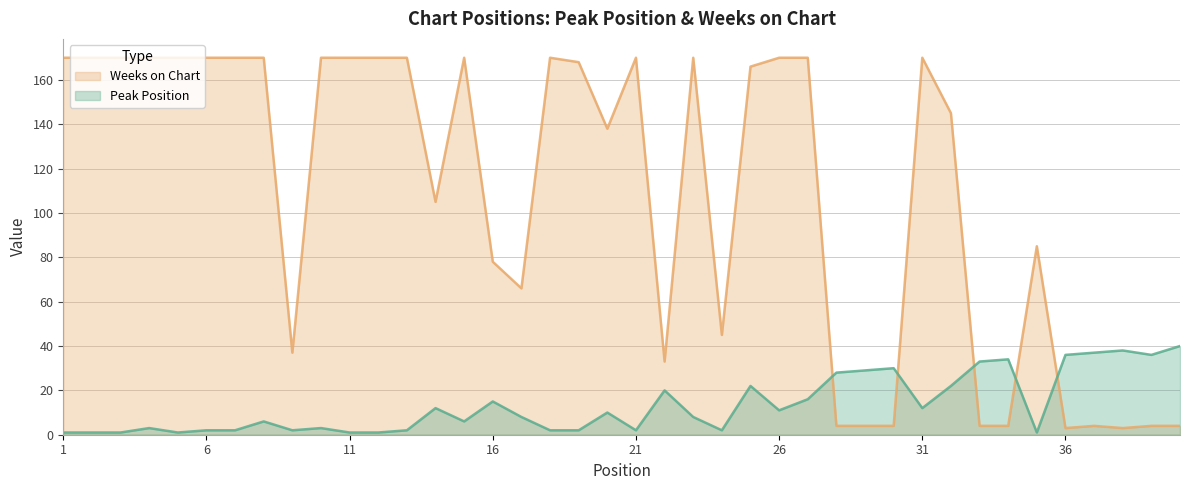

Which series has the largest total across all categories?

Weeks on Chart